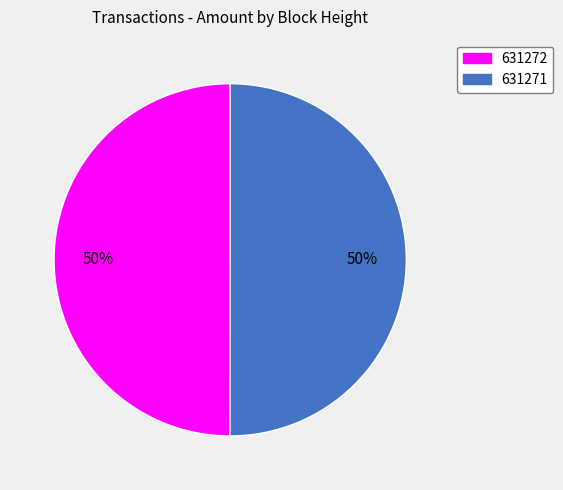

What percentage is the 631272 slice, to the nearest percent?

50%